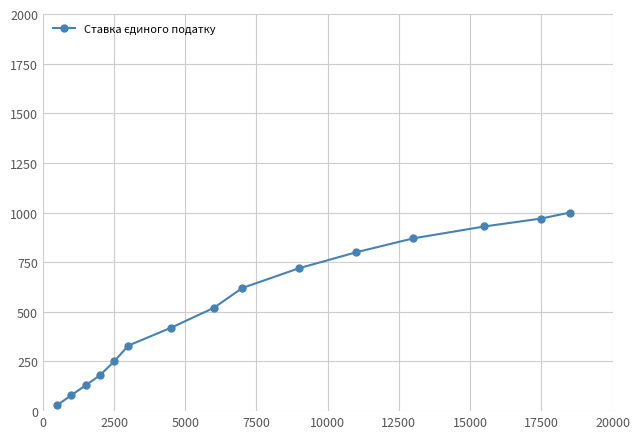

What is the difference between the maximum and second lowest values?

920